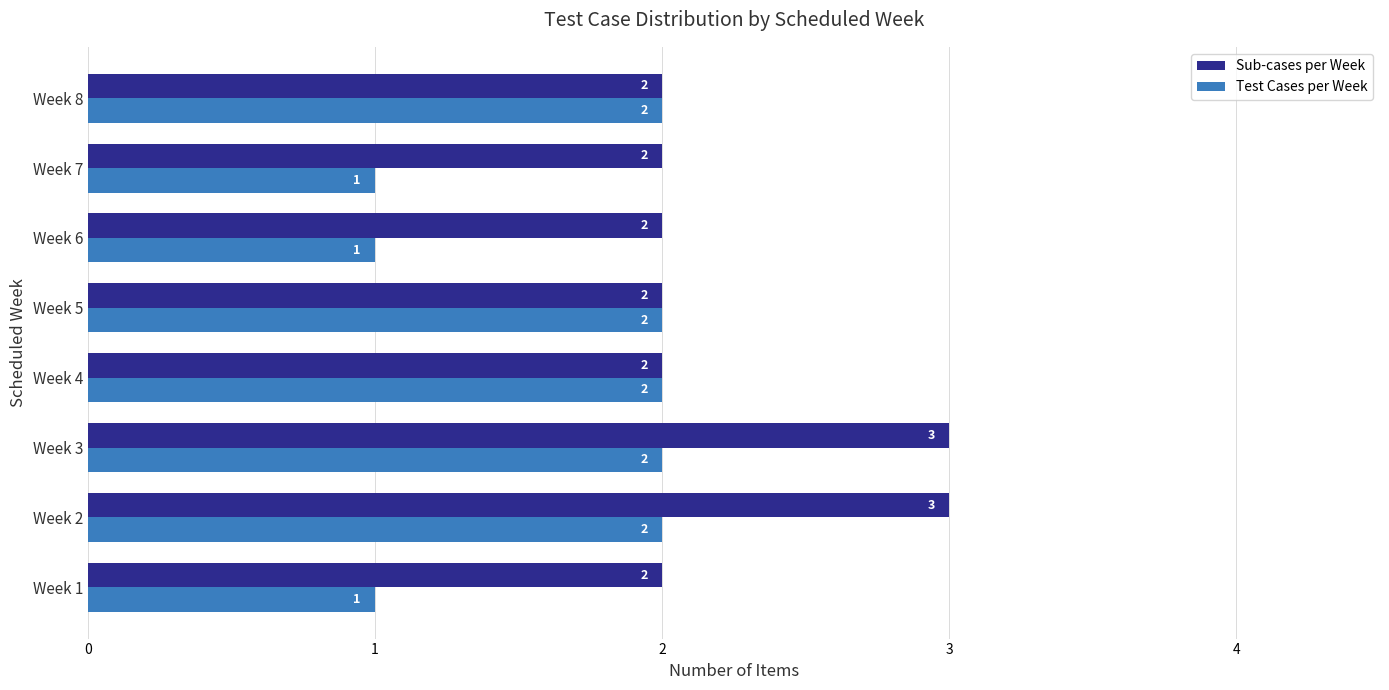

Is it true that Test Cases per Week equals 0 at Week 7?

False